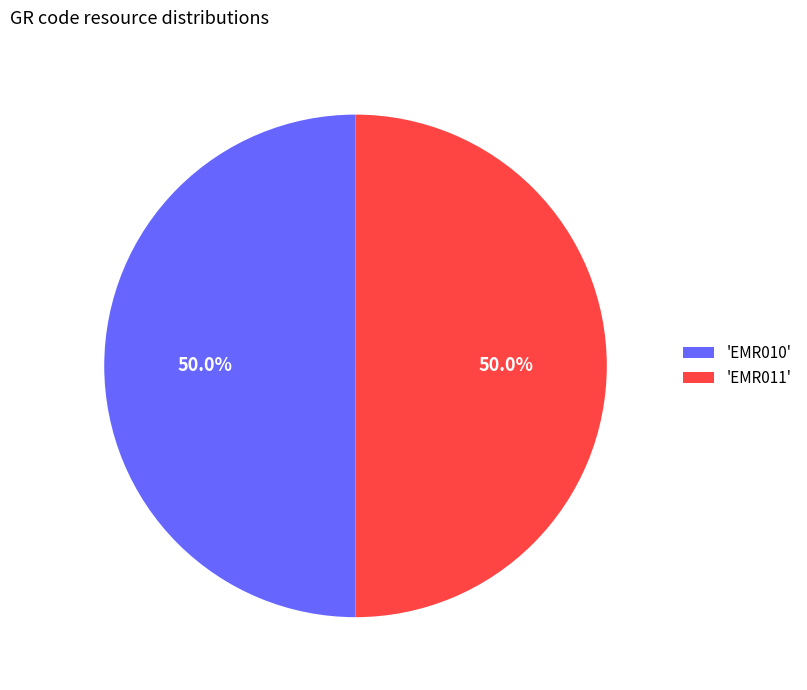

How much of the chart is everything except 'EMR011'?

50.0%